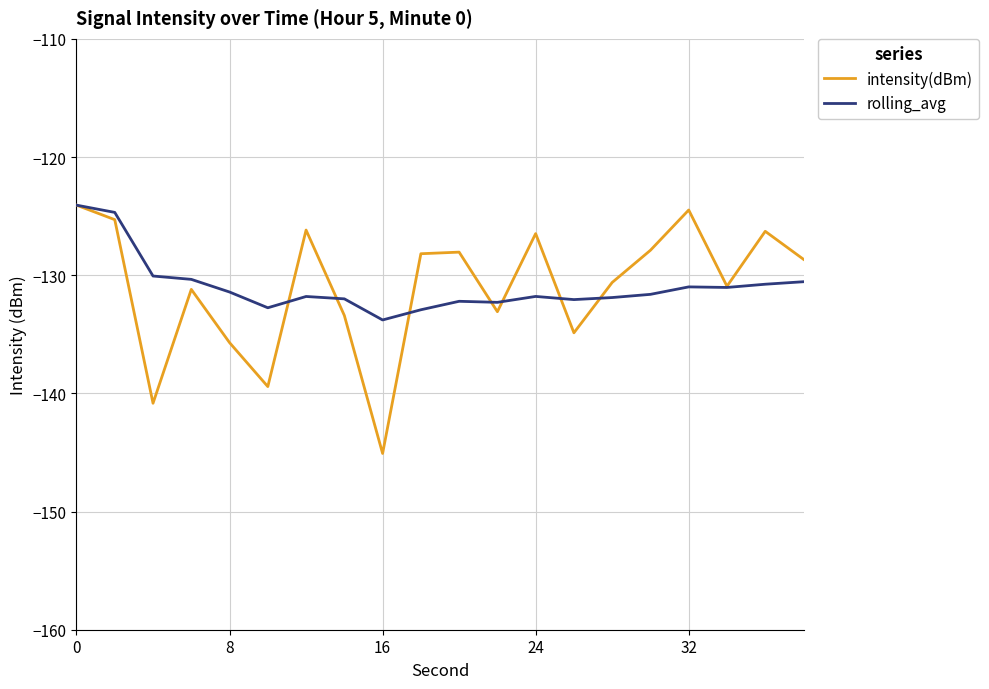

Which series has the widest spread of values?

intensity(dBm)